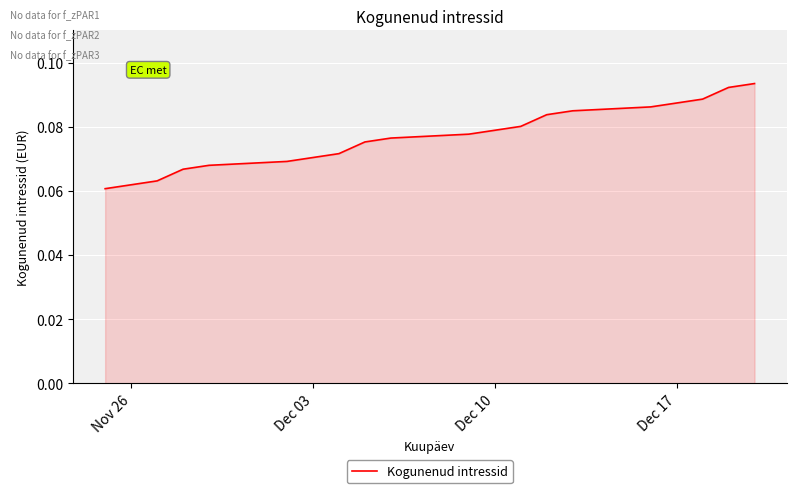

How many lines are shown in the chart?

1